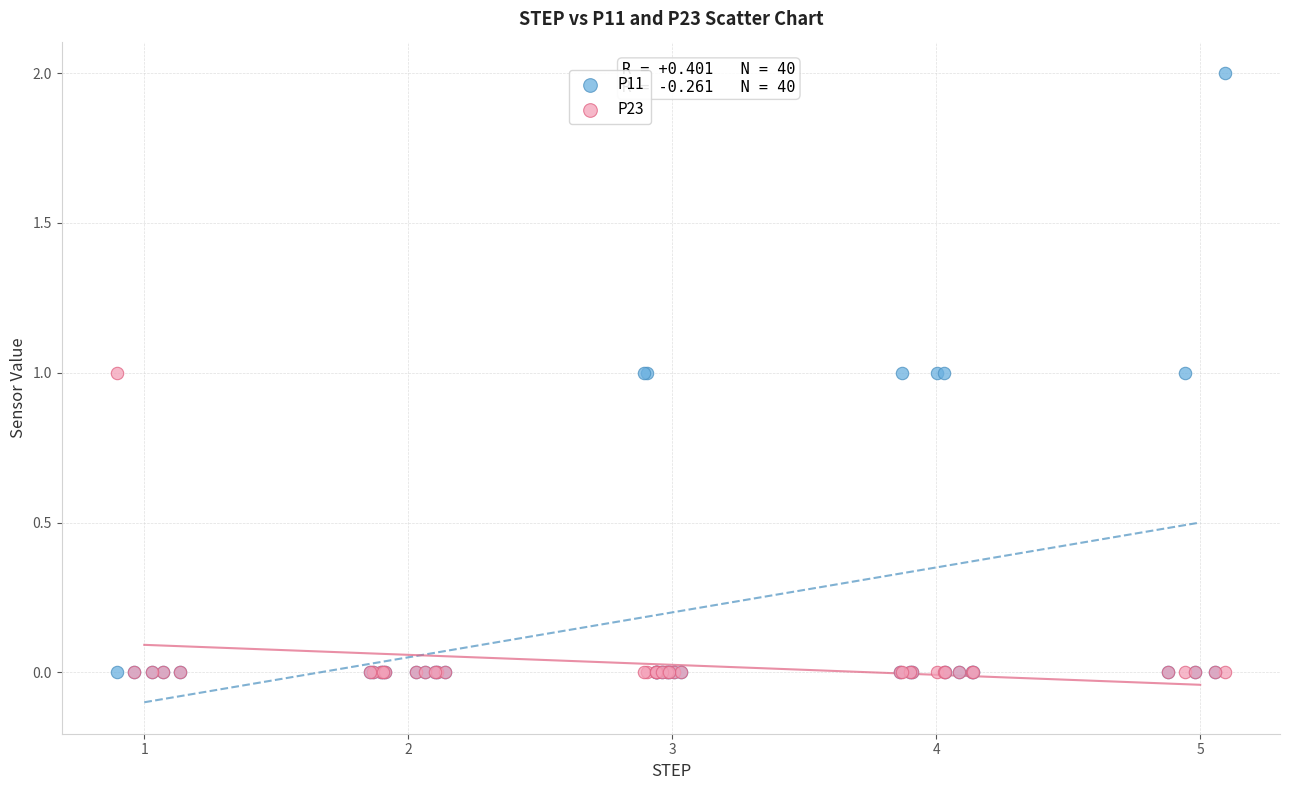

Which series has the widest spread of Y values?

P11